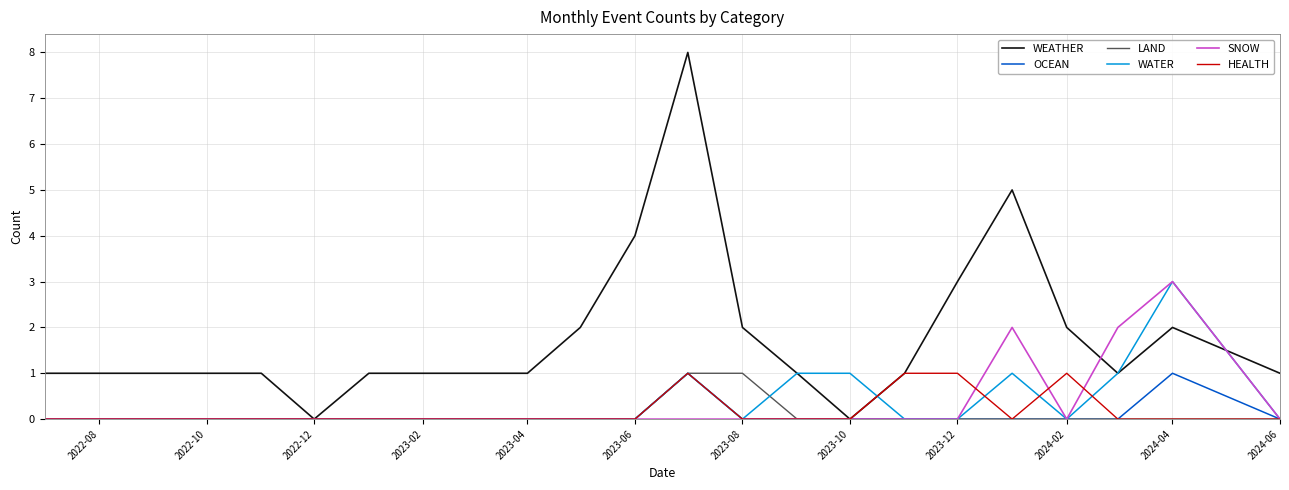

Which series has the widest spread of values?

WEATHER